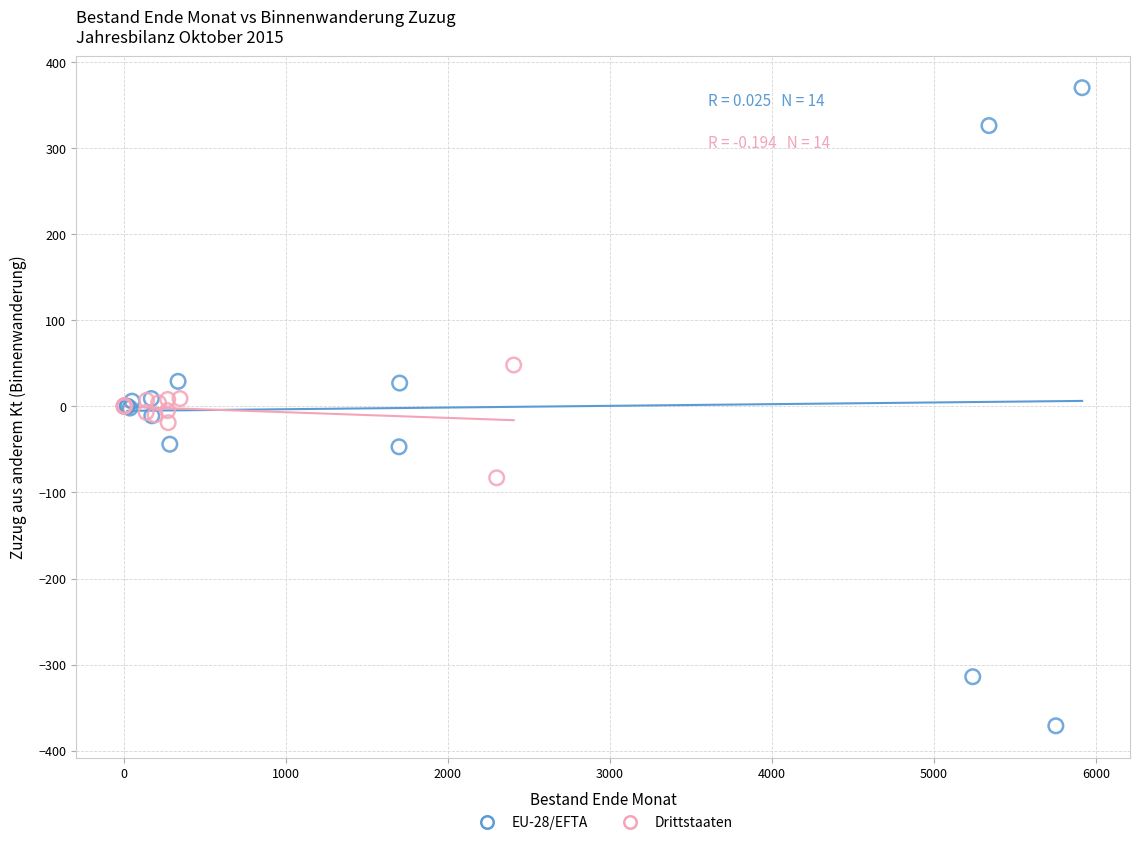

Which series has the largest Y range (max minus min)?

EU-28/EFTA